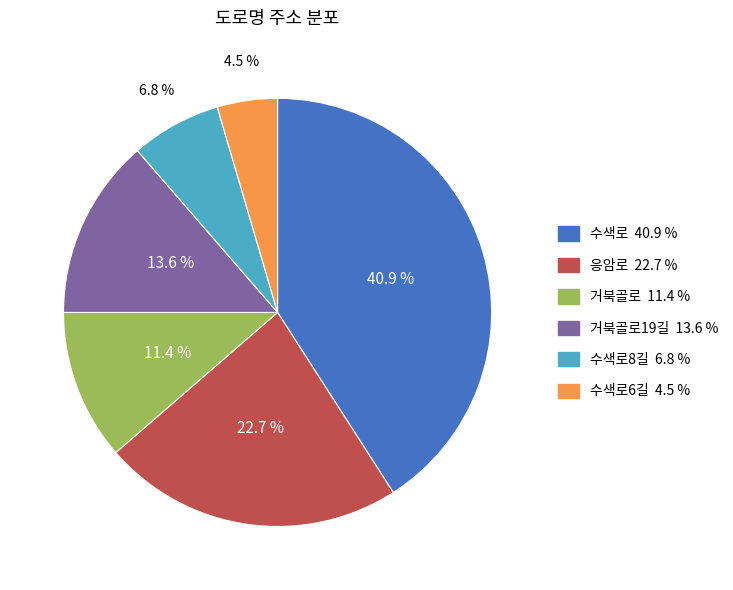

Does any single category account for the majority?

No